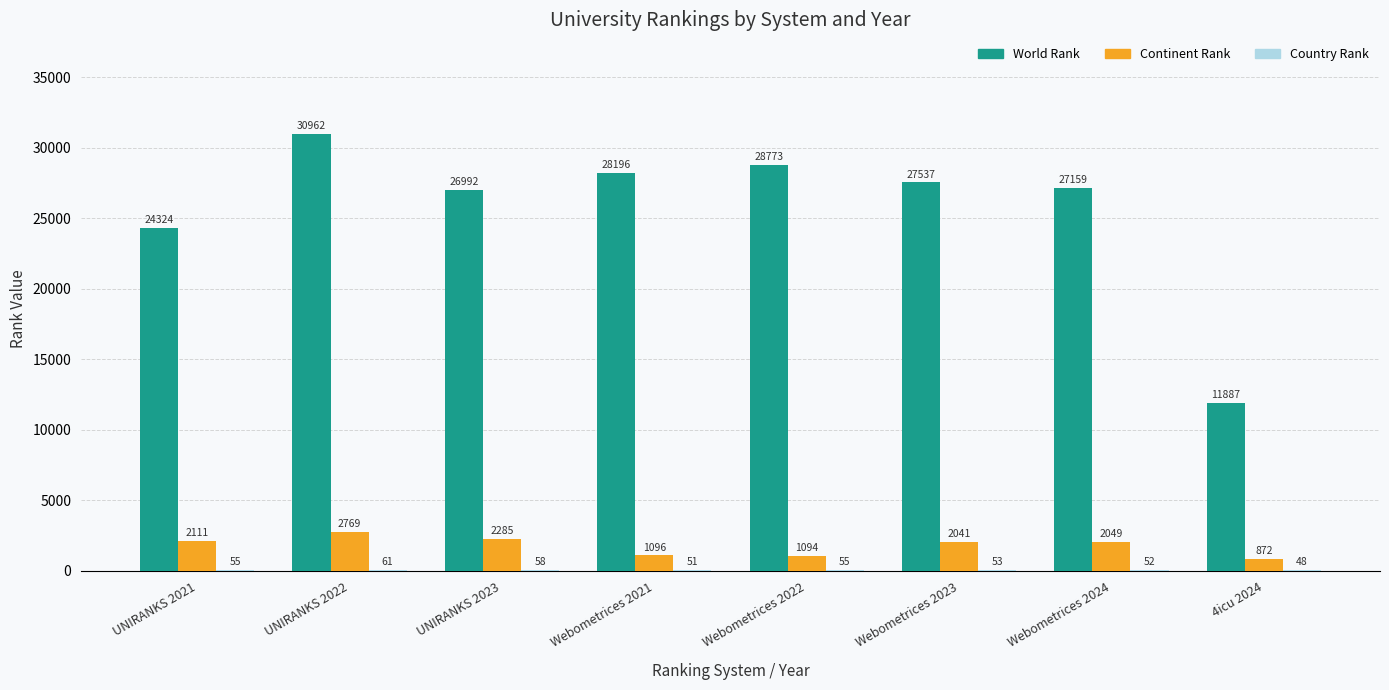

What is the total value across all series at UNIRANKS 2023?

29335